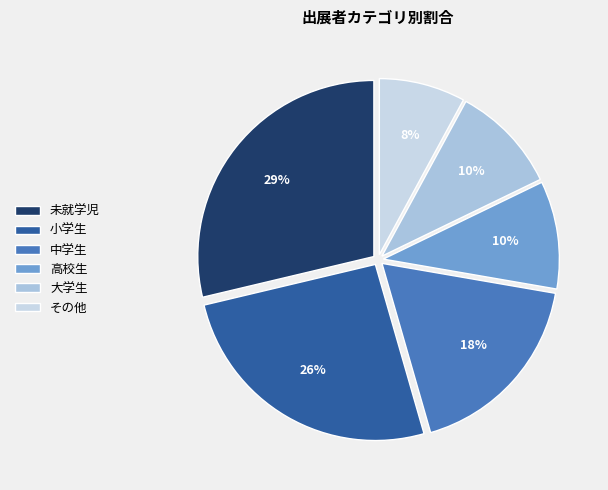

The その他 slice represents 8% of the pie. True or false?

True